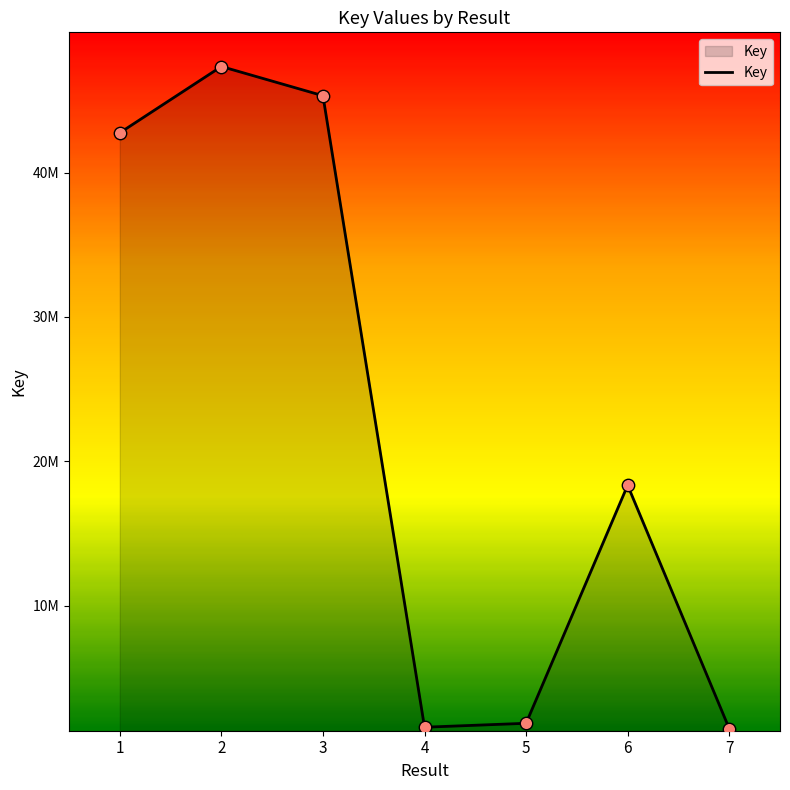

Which has a higher value, 7 or 3?

3